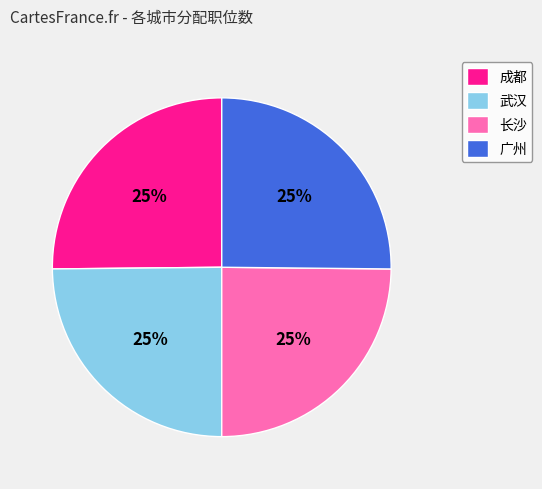

Is there any slice that represents more than half of the pie?

No